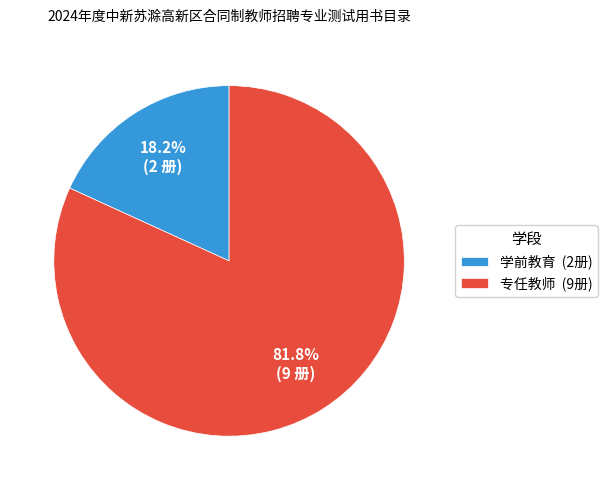

Is there any slice that represents more than half of the pie?

Yes